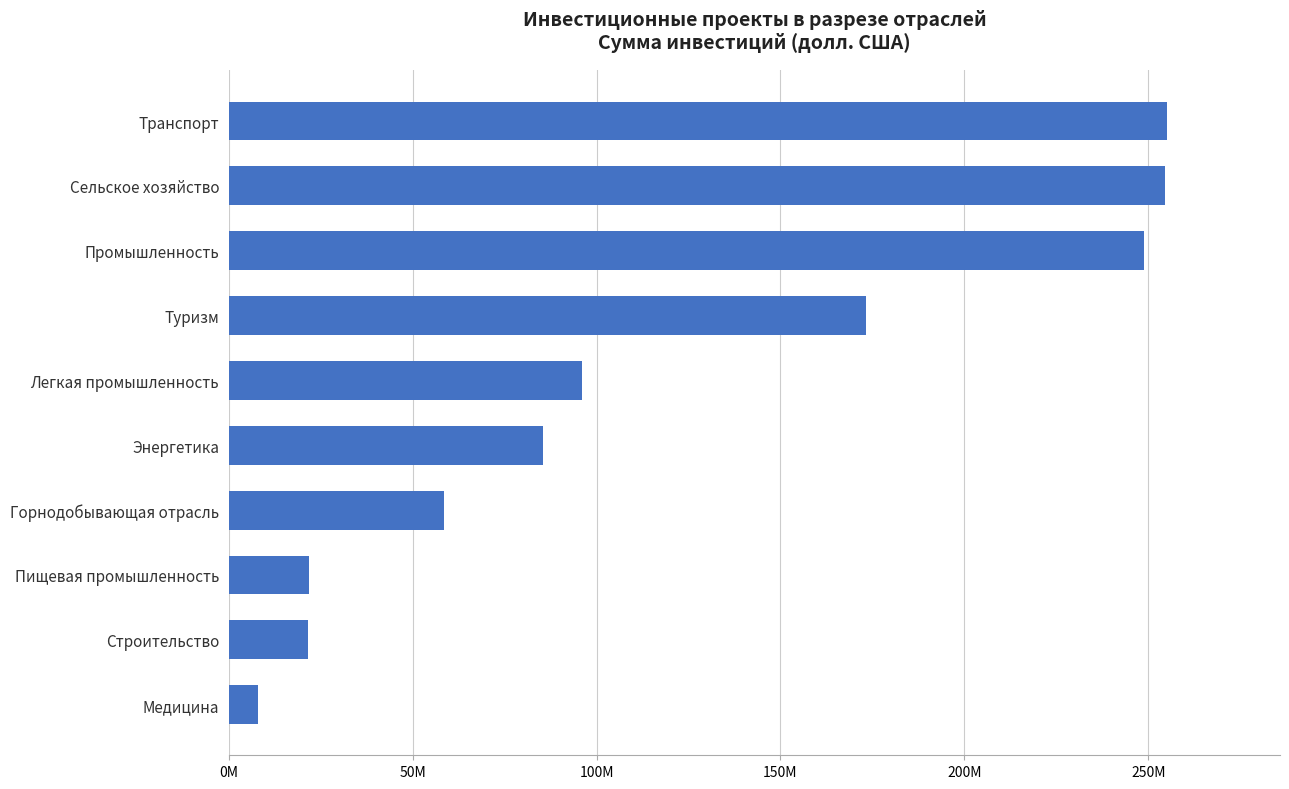

Are the bars horizontal?

Yes